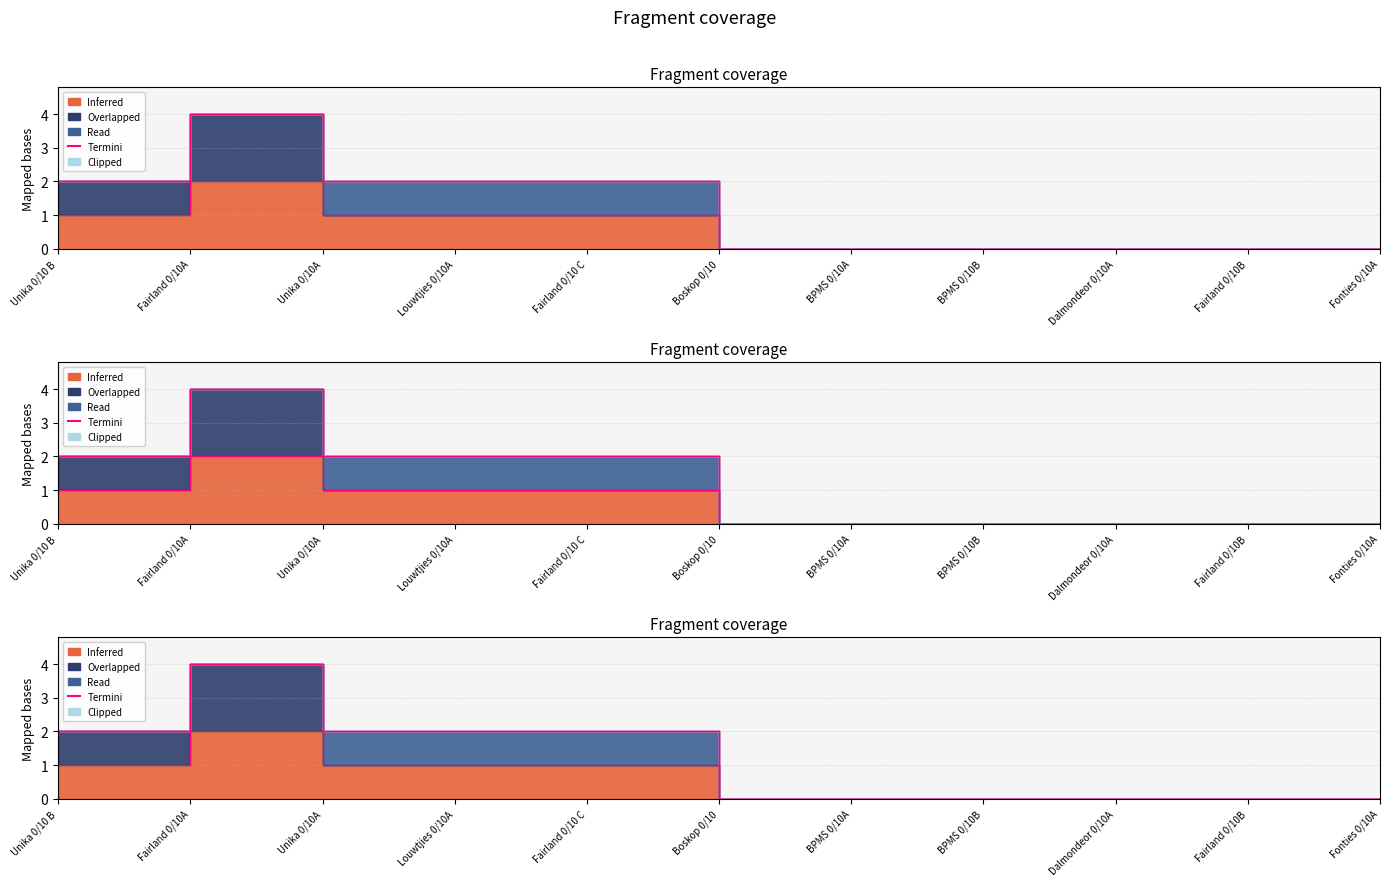

What is the change in value from Unika 0/10 B to BPMS 0/10B?

-2